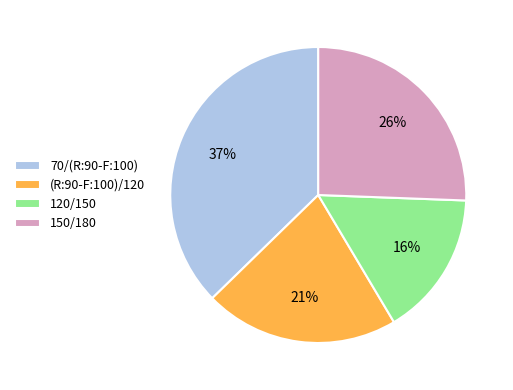

To the nearest percent, what is the combined percentage of (R:90-F:100)/120 and 120/150?

37%